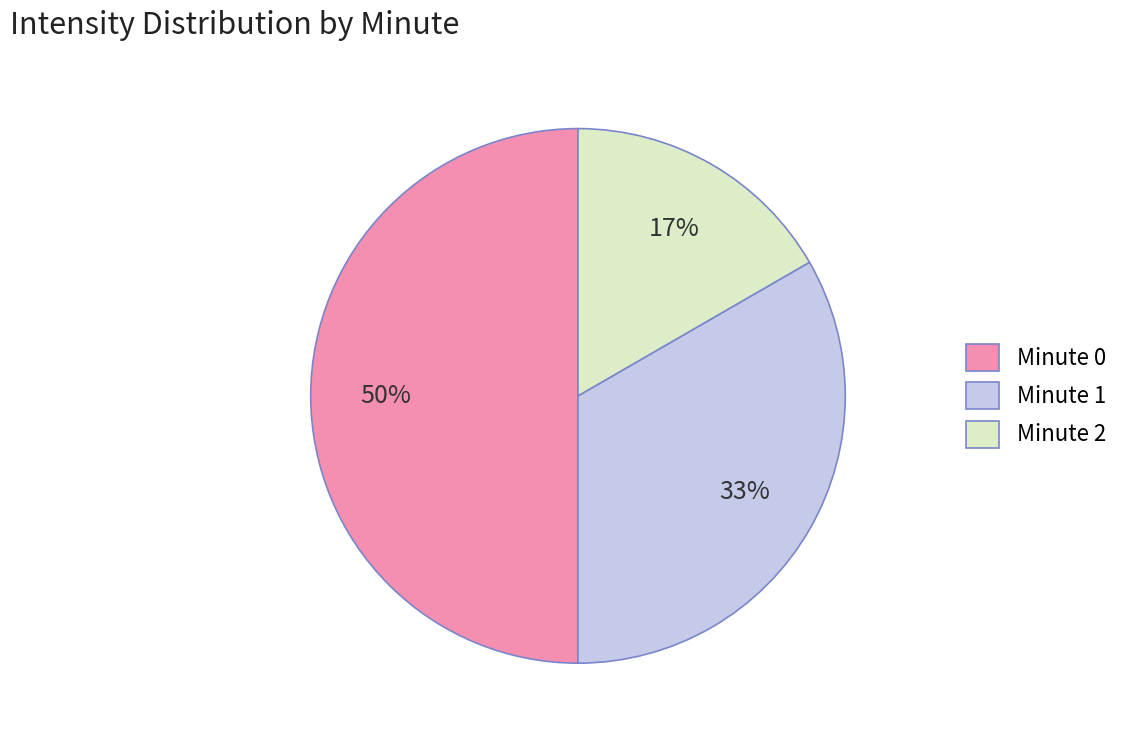

To the nearest percent, what portion does Minute 0 represent?

50%